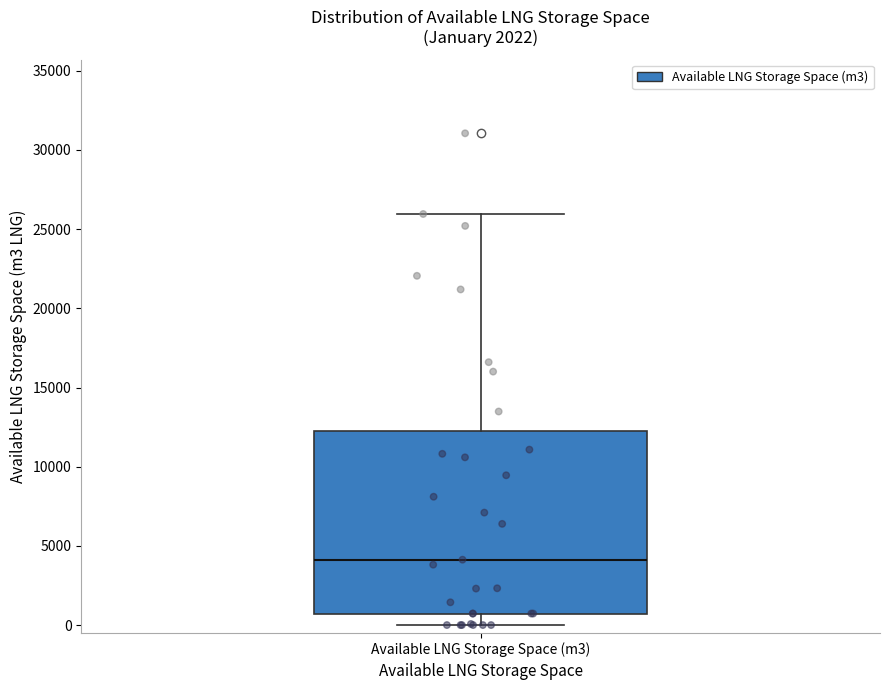

Read this box plot against the y-axis: the position of the median line, the range covered by the box, and the ends of both whiskers. The values are not printed on the chart, so give them approximately, as read against the axis.

median 4000, box 500 to 12500, whiskers 0 to 26000